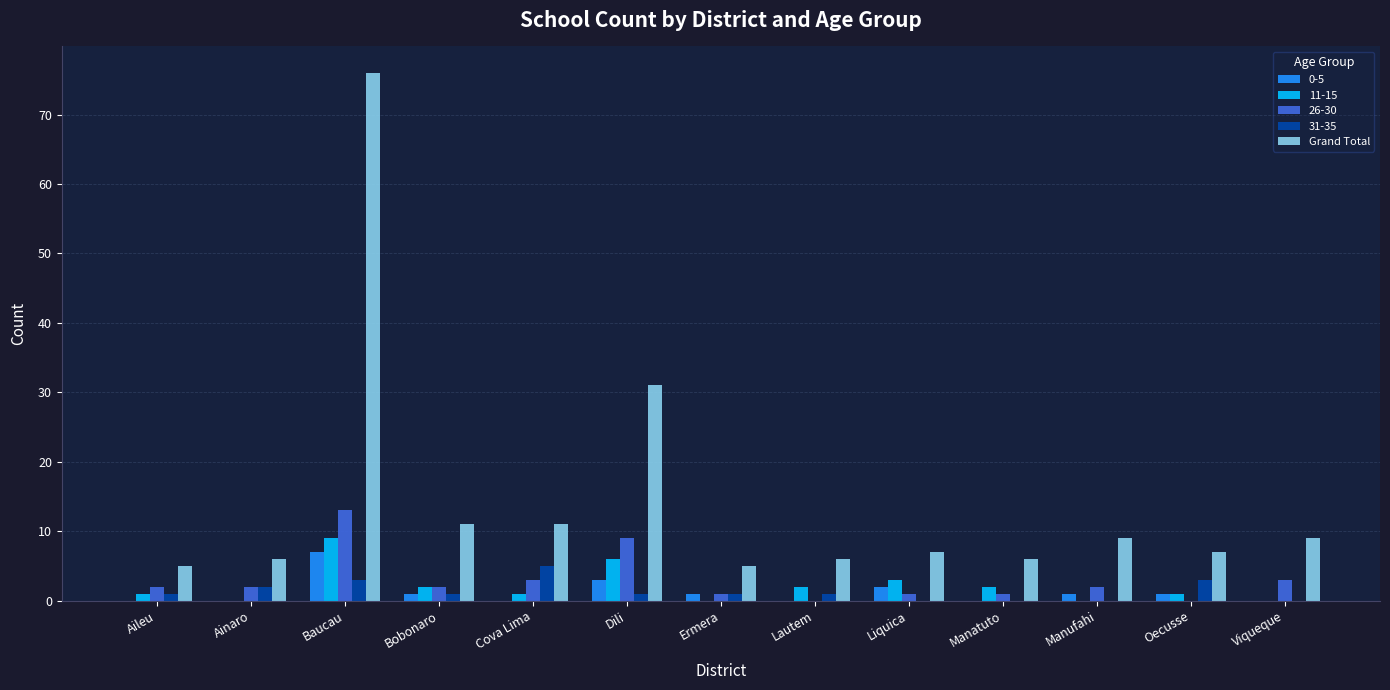

At which category is the sum across all series the highest?

Baucau